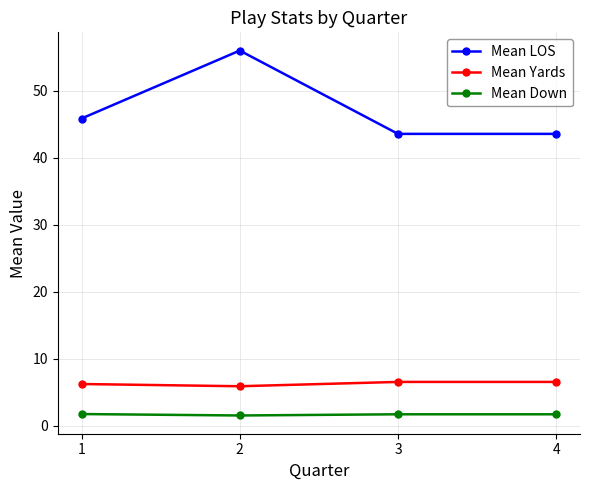

What is the average value of the Mean Down series?

1.7